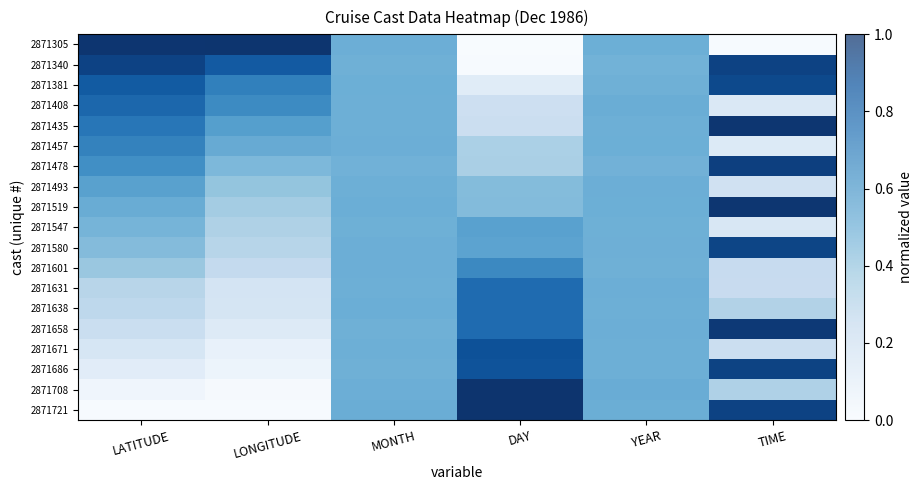

True or false: 2871686 has a value of 0.7 at YEAR.

False